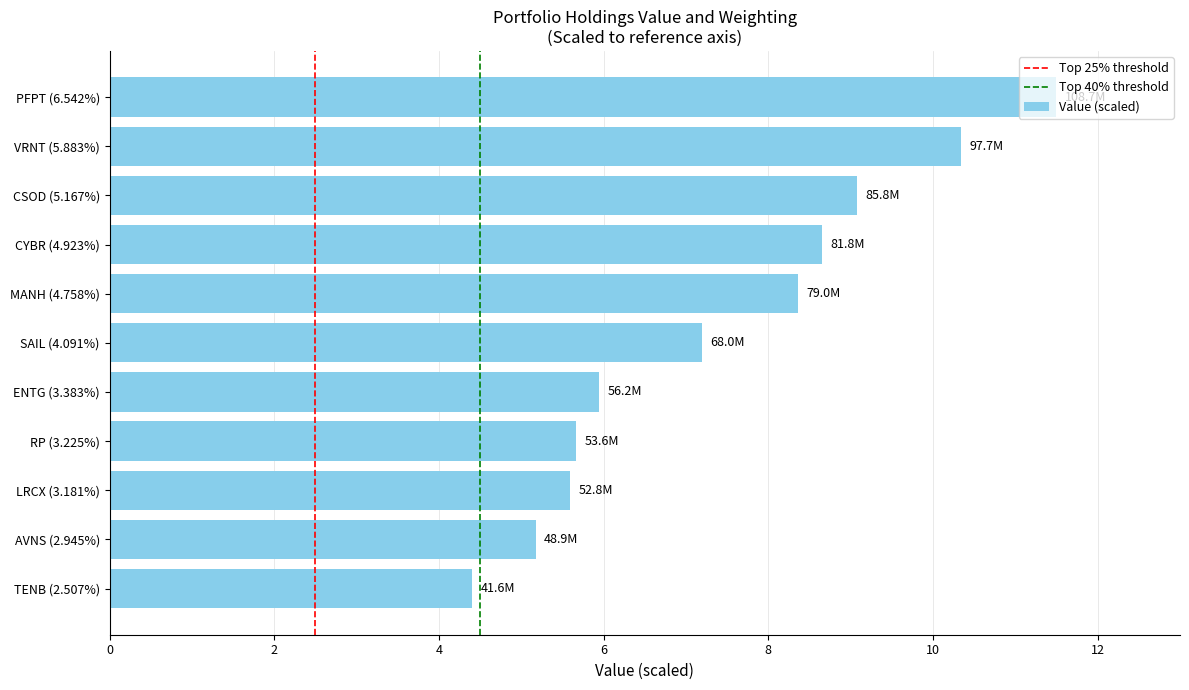

How many categories are shown in the chart?

11